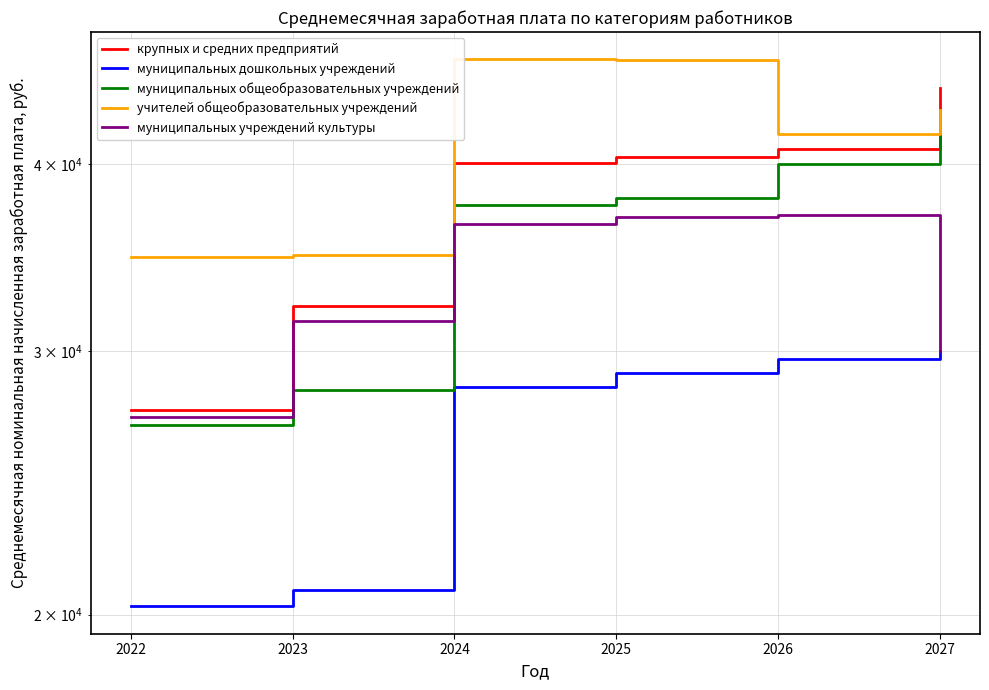

What is the total value across all series at 2022?

136262.0